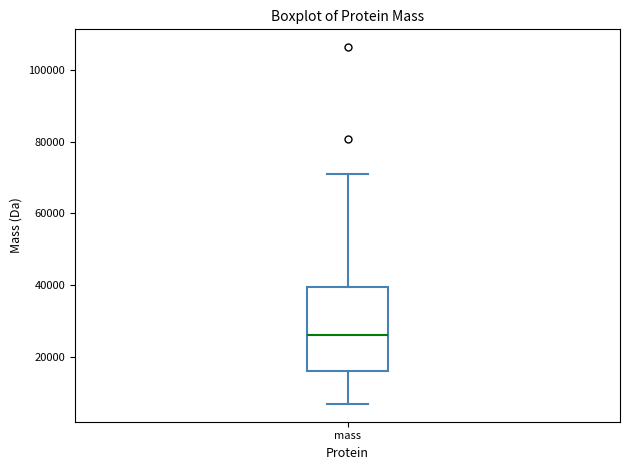

Where is the upper edge of the box for mass on the y-axis? The values are not printed on the chart, so give them approximately, as read against the axis.

40000